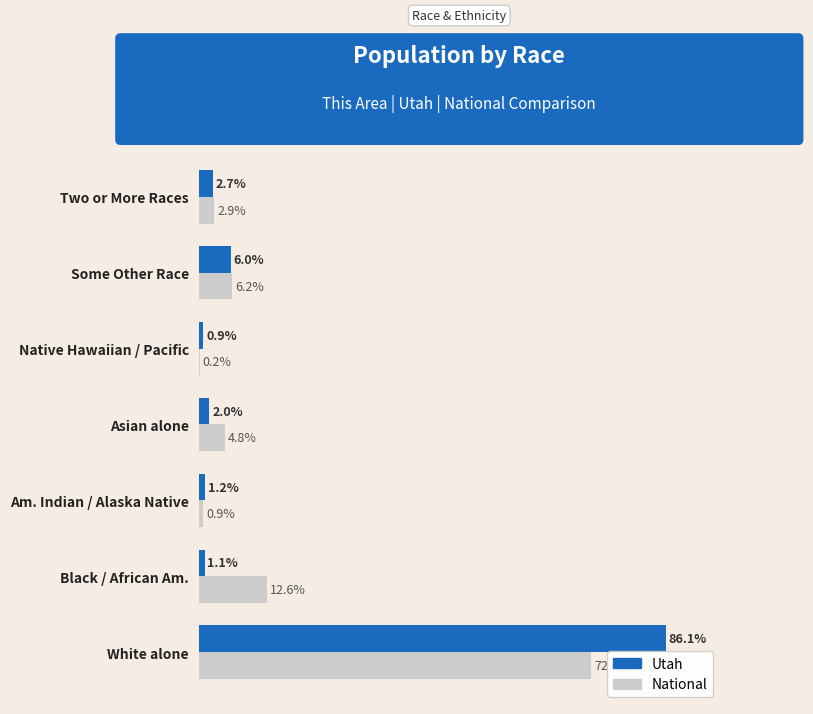

At which label is National closest to 36?

Black / African Am.